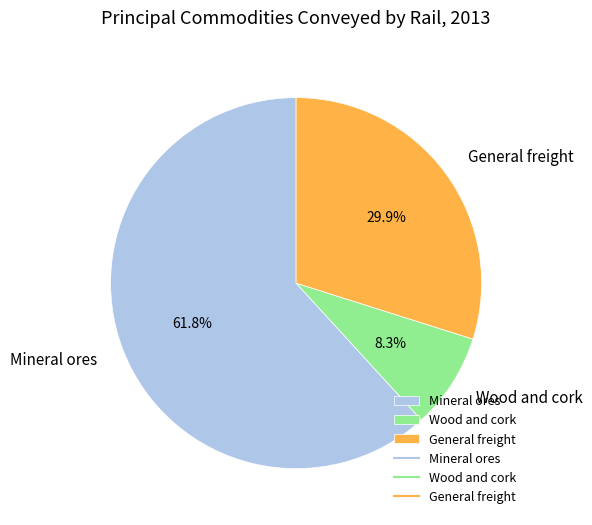

Rank the categories by value from lowest to highest.

Wood and cork, General freight, Mineral ores